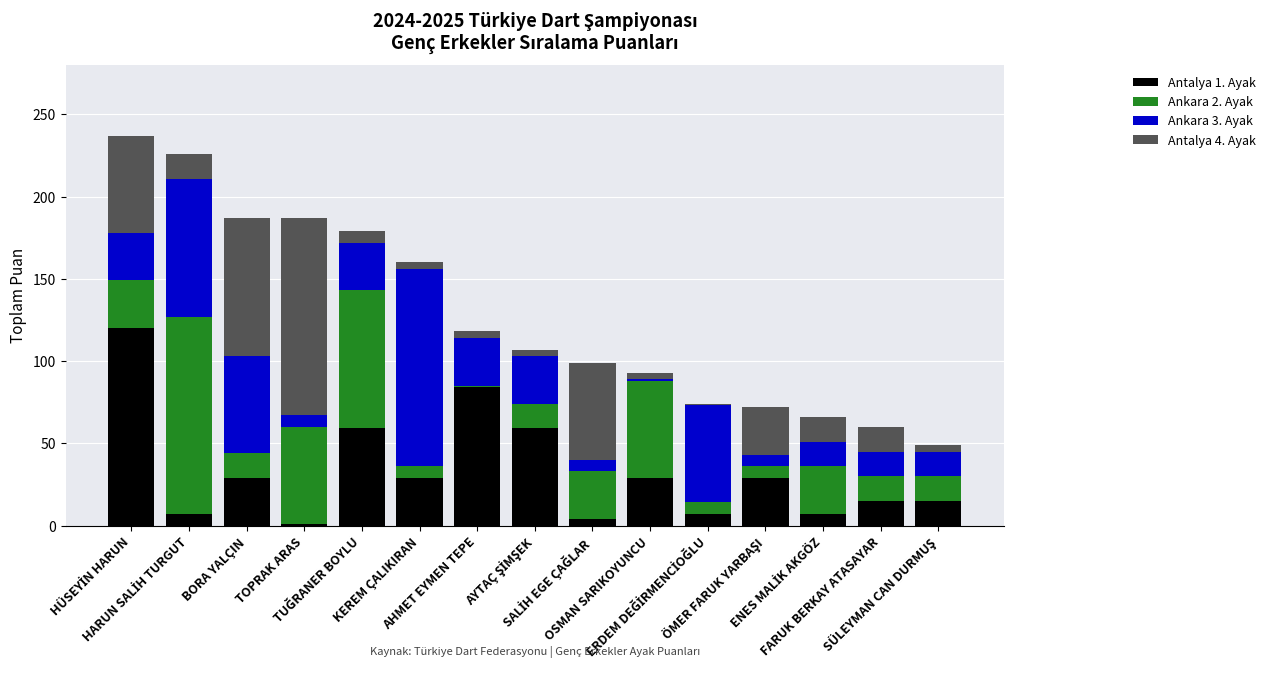

What is the average value of the Antalya 1. Ayak series?

33